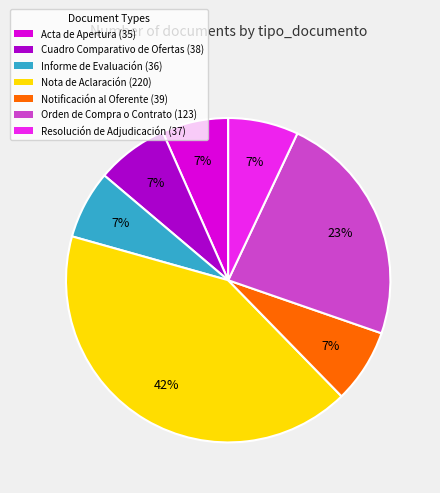

Does any single category account for the majority?

No